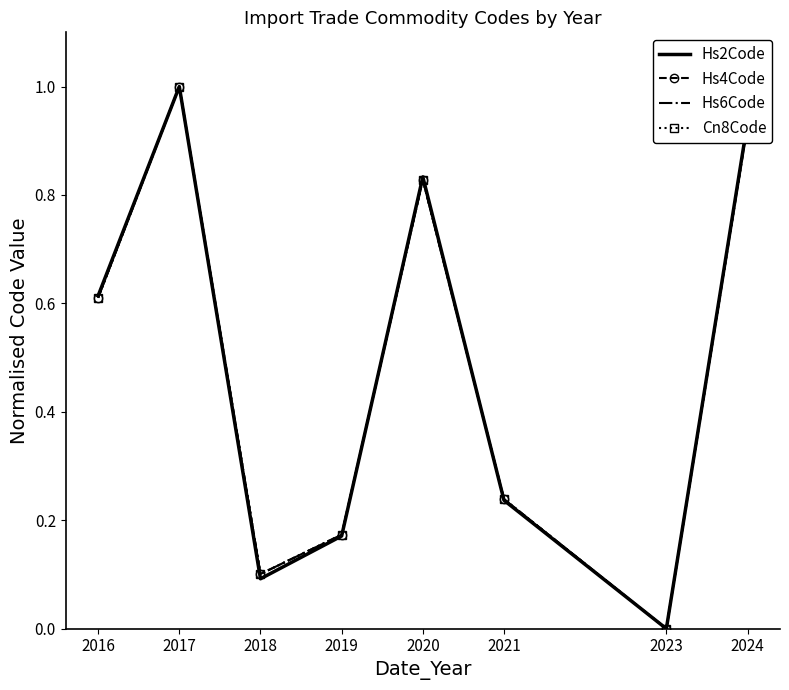

Where is the first local minimum for Hs6Code?

2018